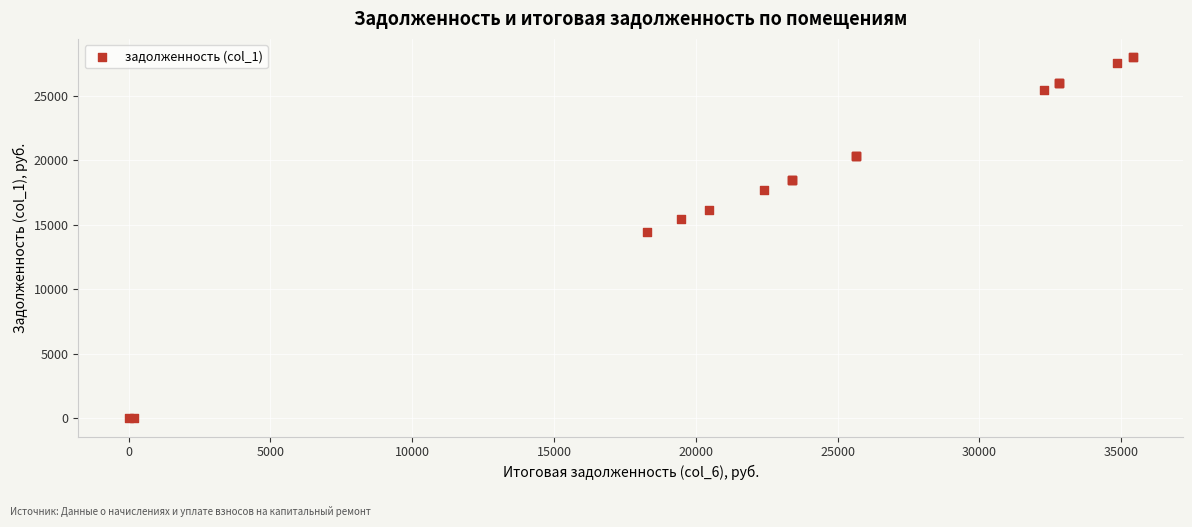

What Y value in the scatter plot is closest to 13995?

14445.0